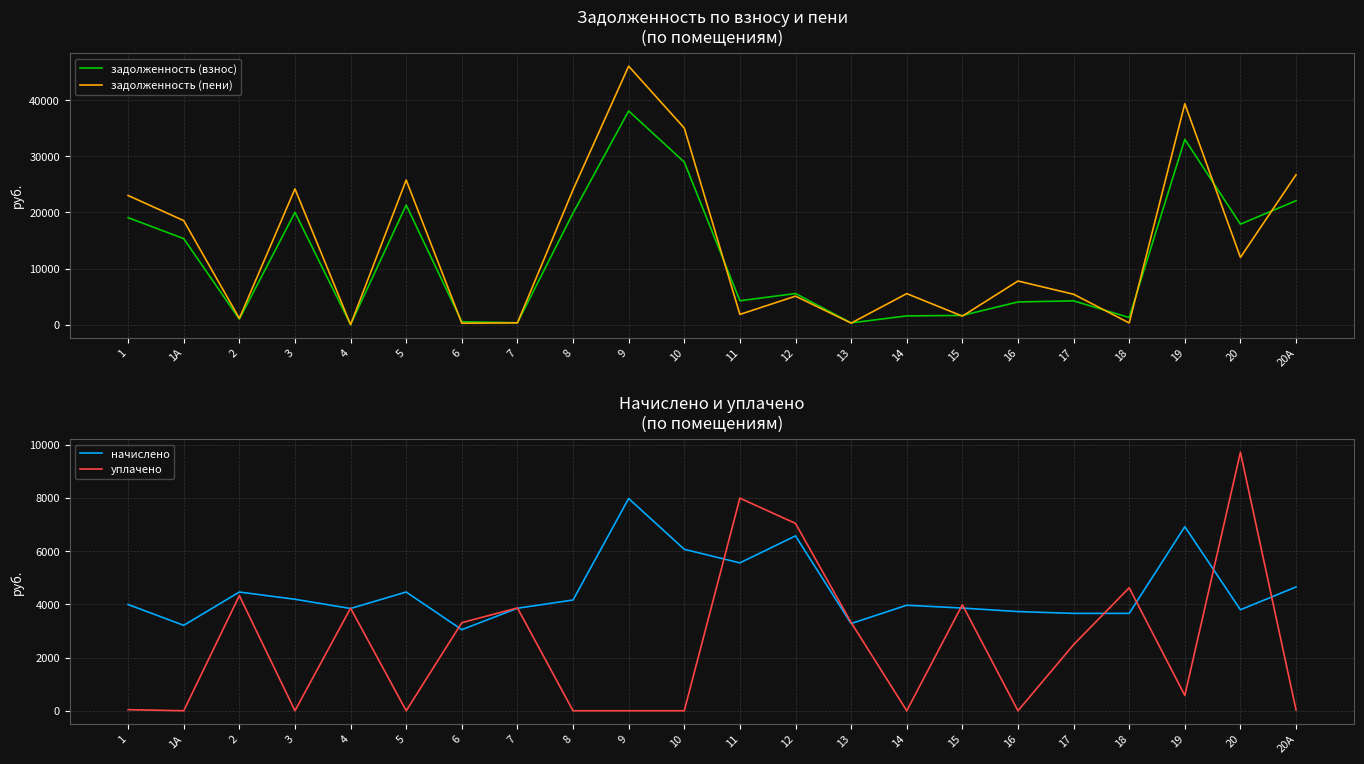

List the series in order of their peak value, lowest first.

начислено, уплачено, задолженность (взнос), задолженность (пени)